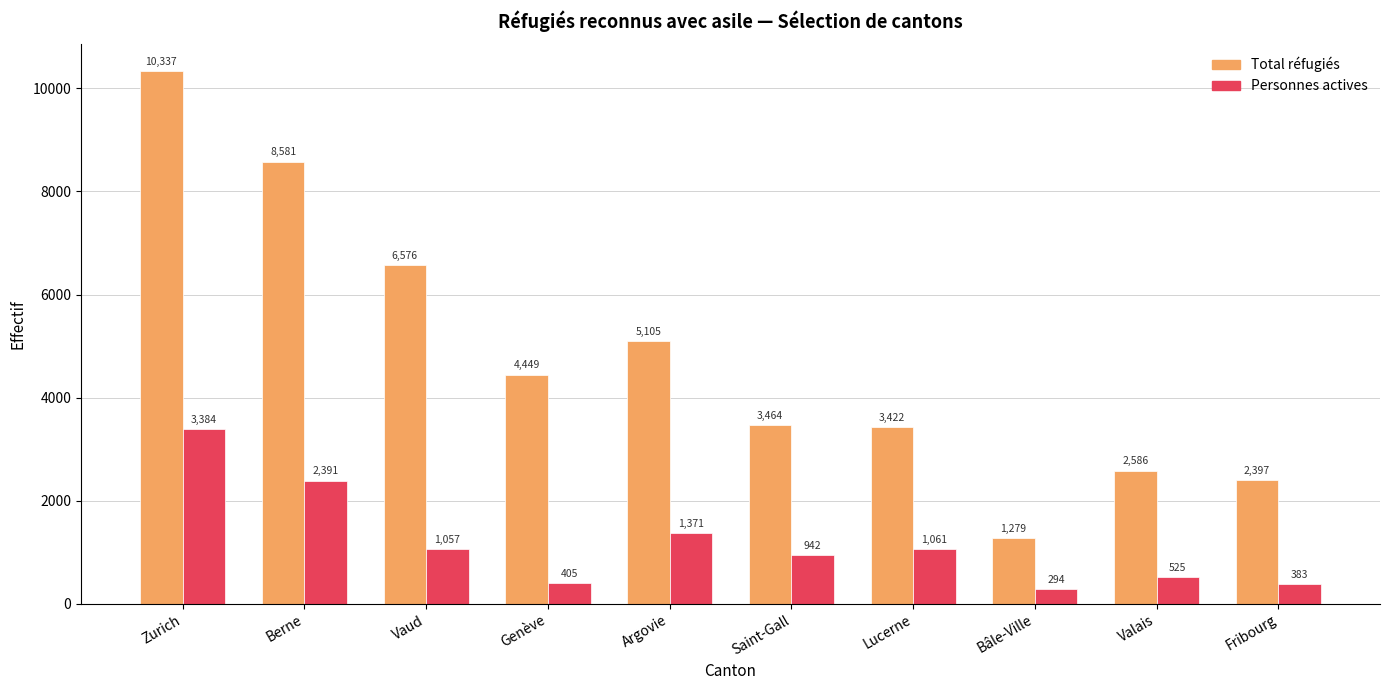

What is the label of the 1st bar from the right?

Fribourg